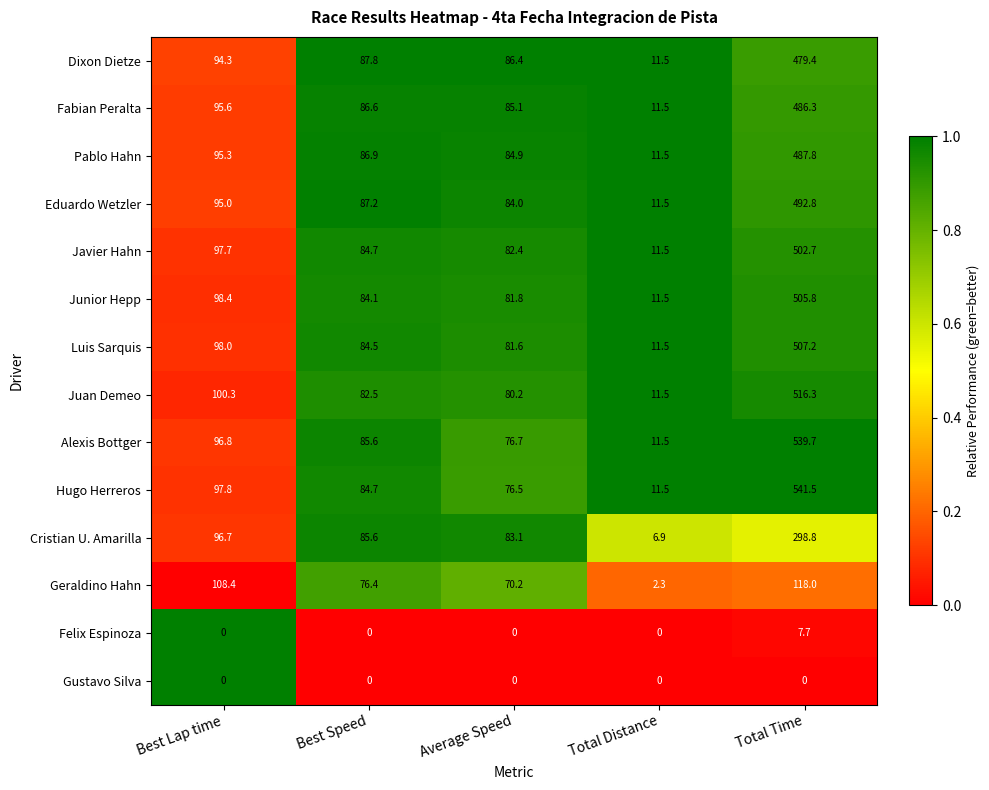

At which label does Dixon Dietze reach its peak?

Total Time